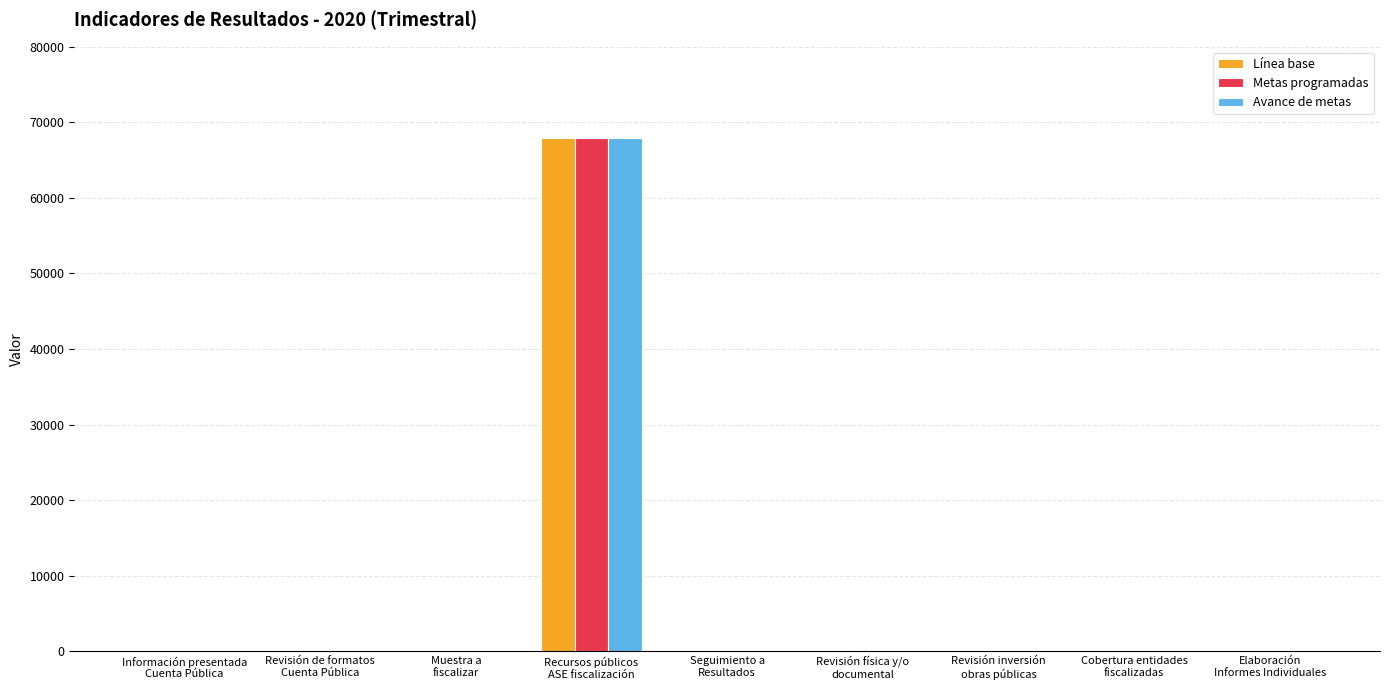

What is the maximum value shown in the chart?

67876